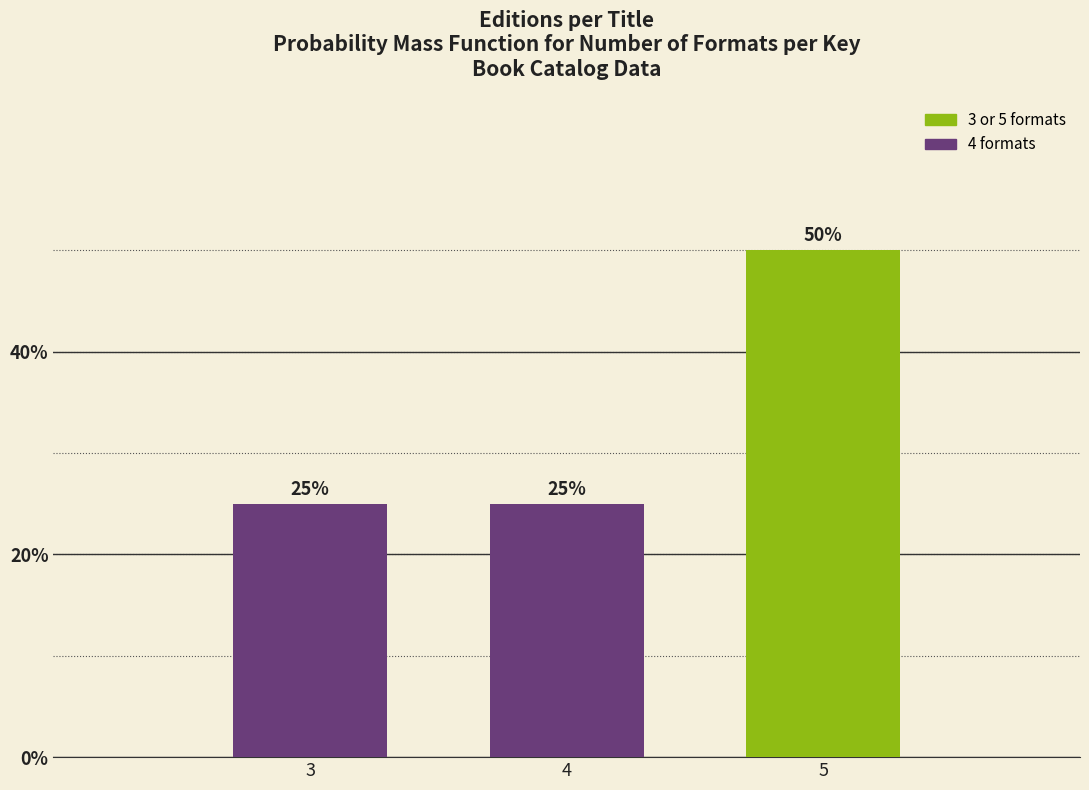

Reading left to right, transcribe all the data shown in this chart.

25	25	50